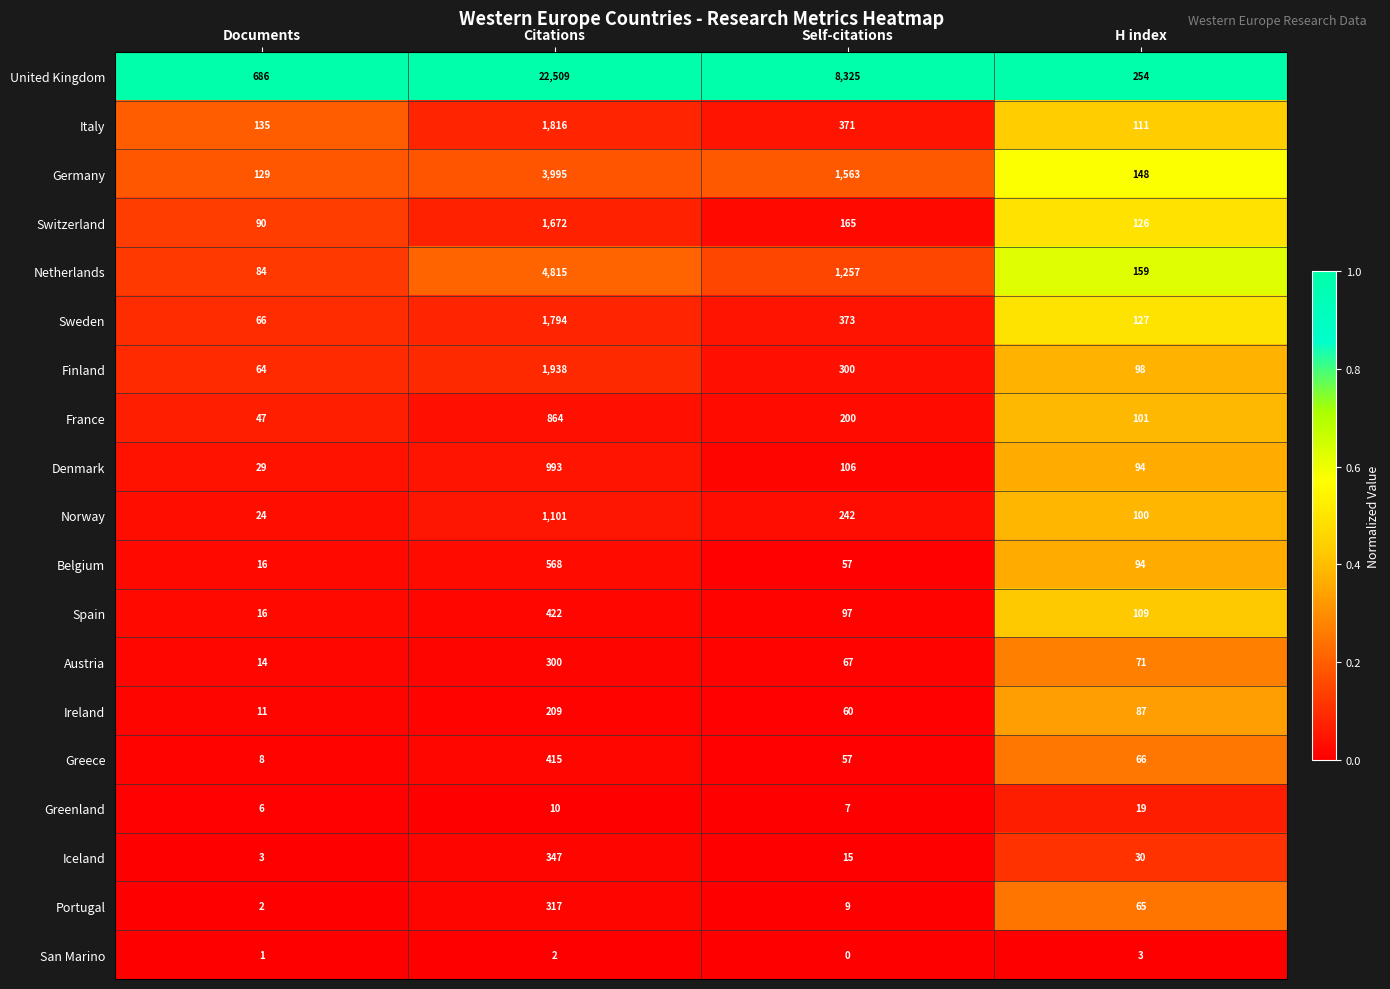

Which series has the widest spread of values?

United Kingdom